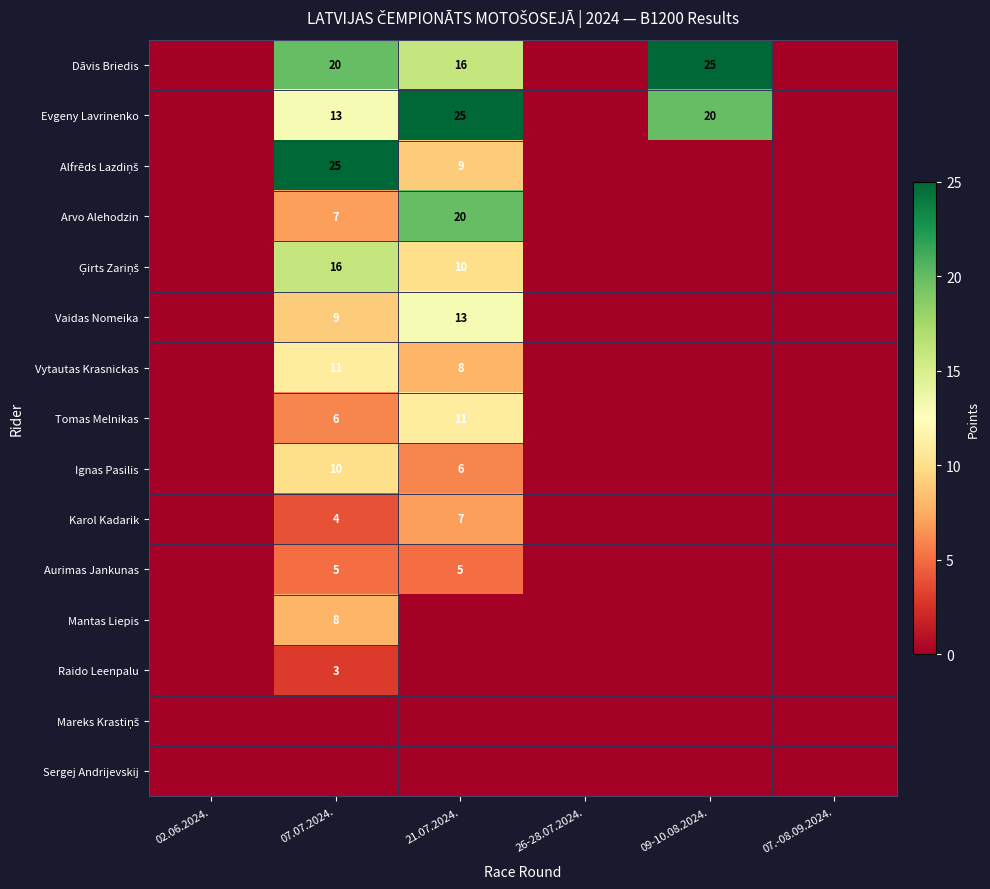

Is it true that Vaidas Nomeika equals 3 at 21.07.2024.?

False